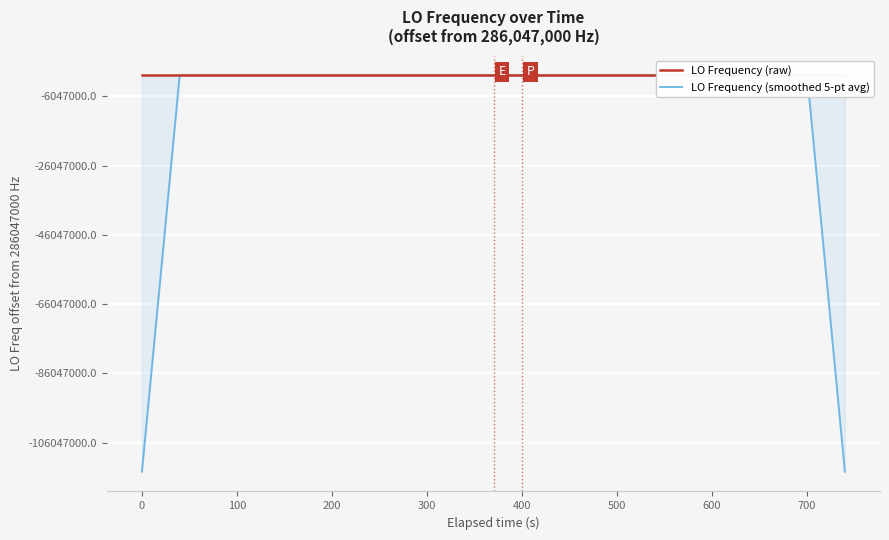

How many data points in LO Frequency (raw) are above 286046999?

22